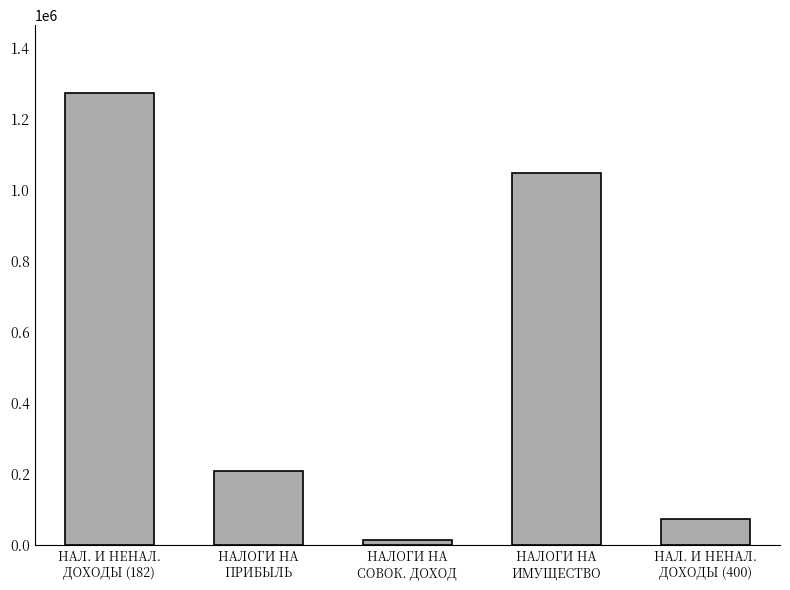

What position from the right is НАЛОГИ НА
ИМУЩЕСТВО?

2